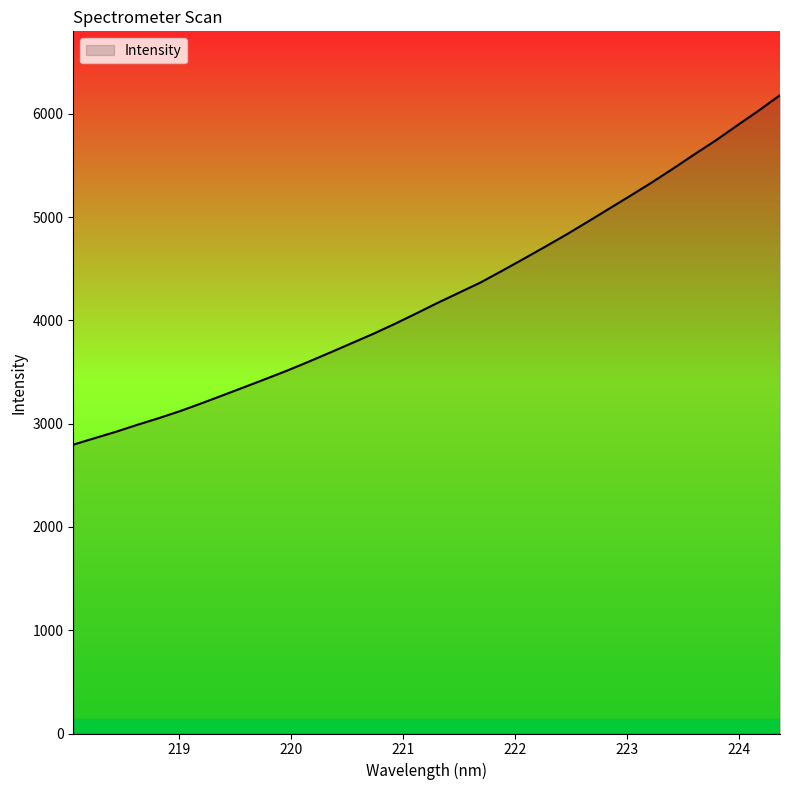

What is the difference between the maximum and minimum values?

3383.7